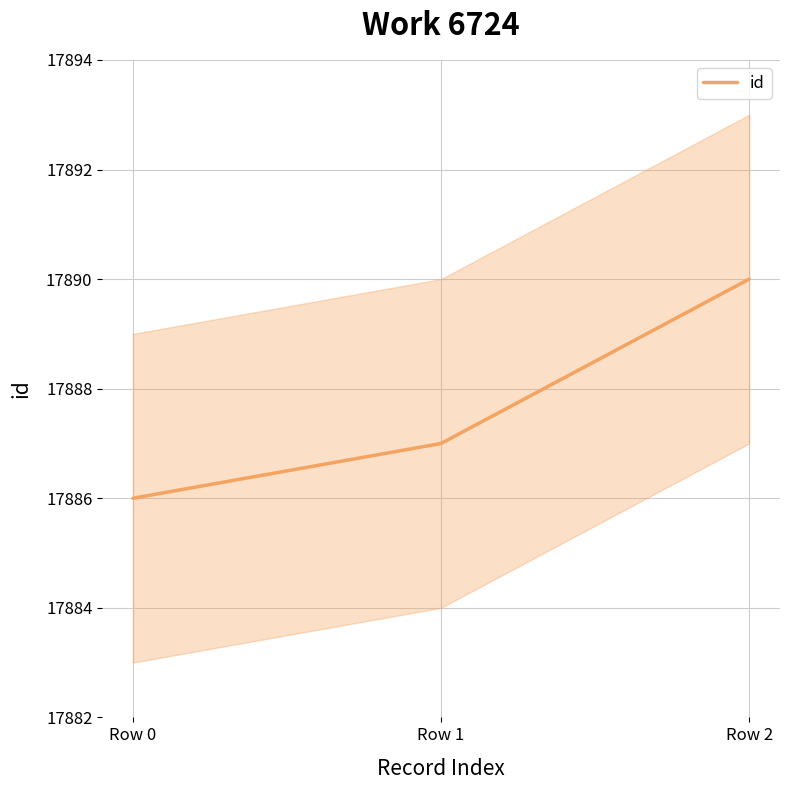

Approximately how many times larger is the value at Row 0 compared to Row 2?

1.0